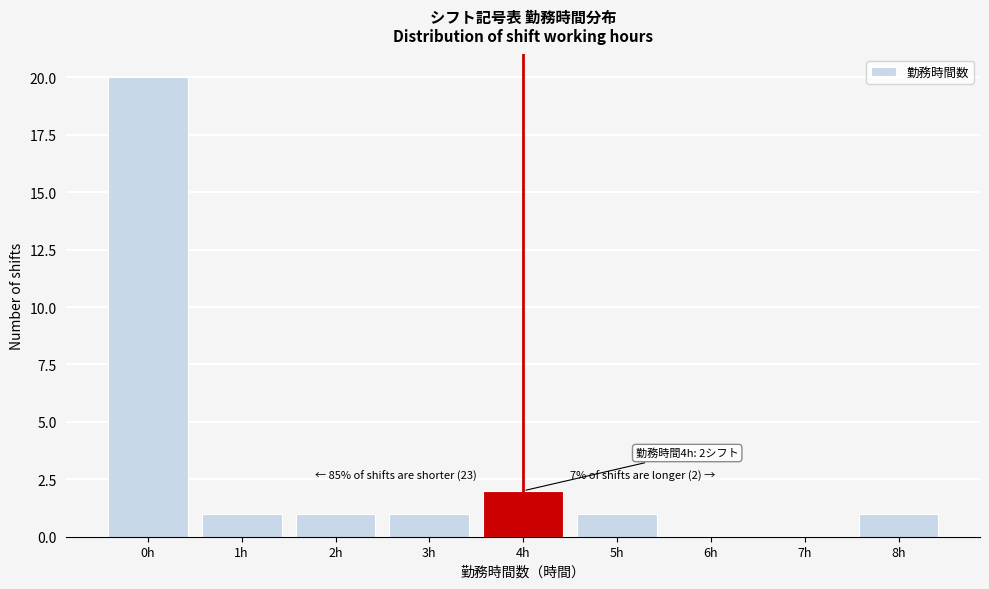

Reading left to right, list all the values displayed in this chart.

0h=20	1h=1	2h=1	3h=1	4h=2	5h=1	6h=0	7h=0	8h=1